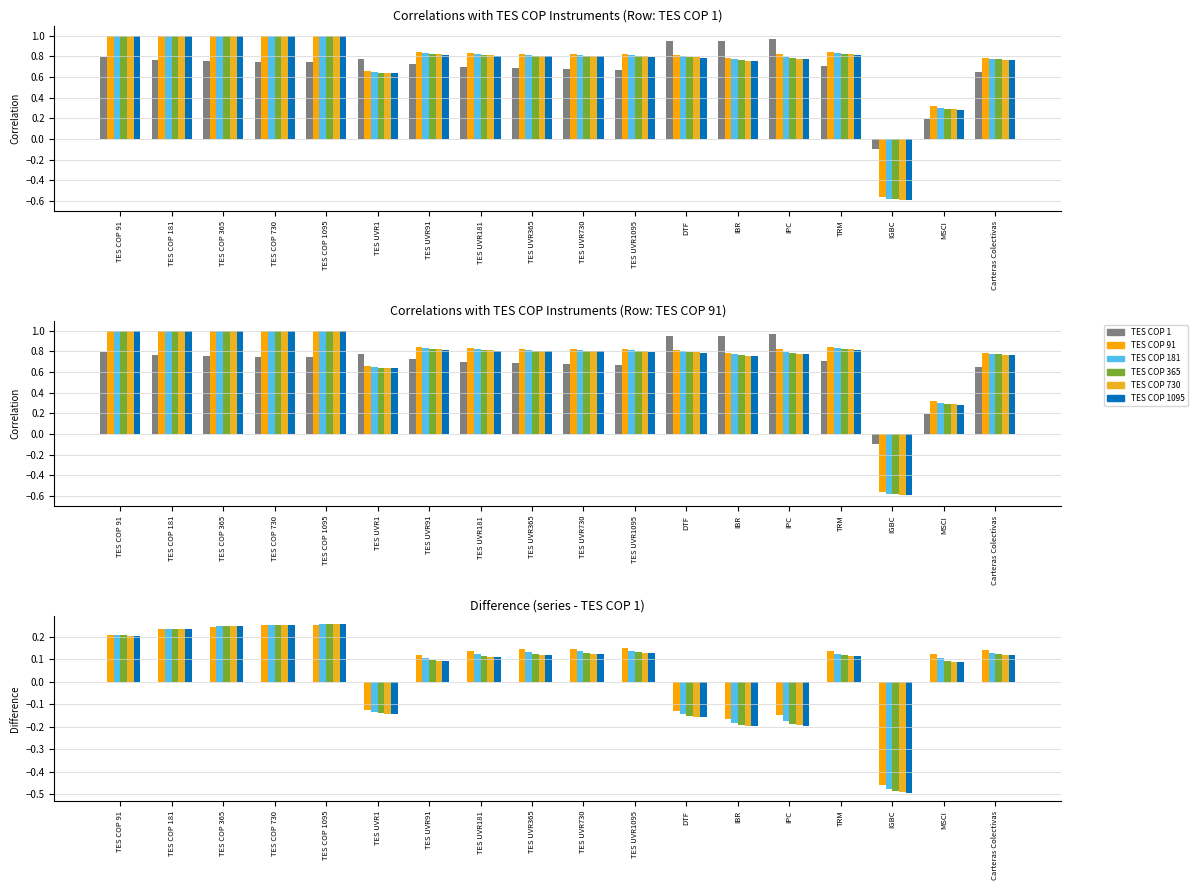

At which category is the sum across all series the highest?

TES COP 1095